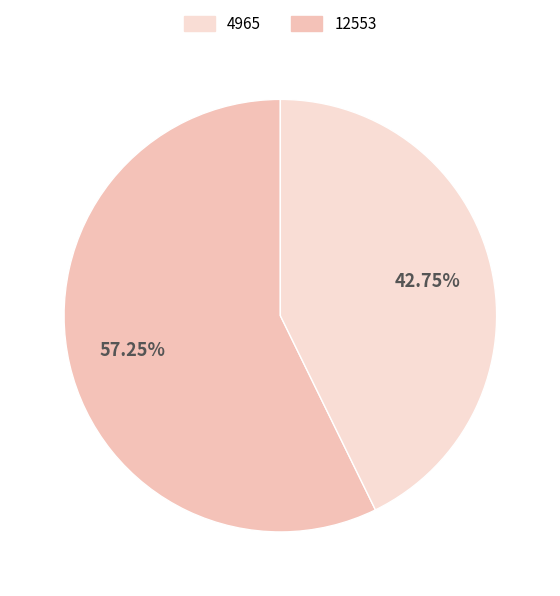

How many slices are in this pie chart?

2